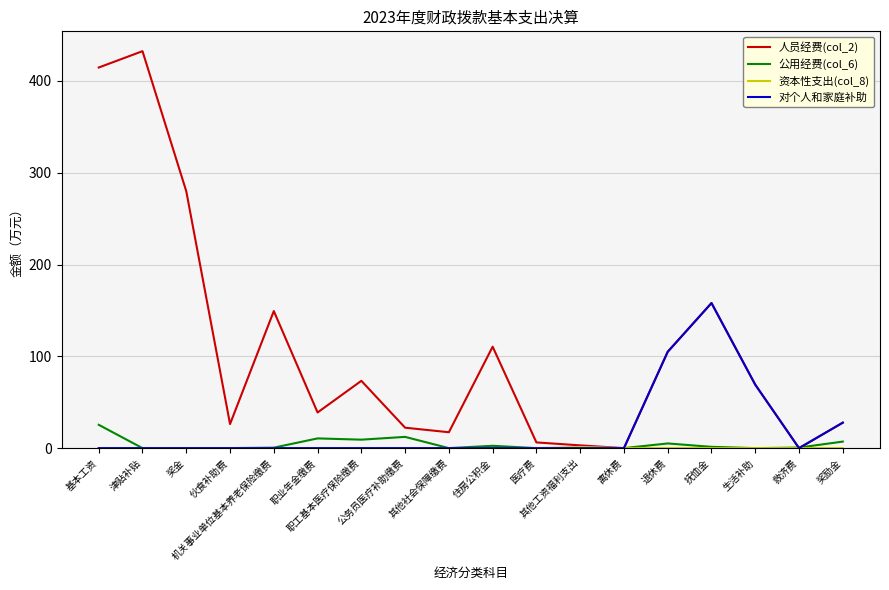

Which series has the largest total across all categories?

人员经费(col_2)